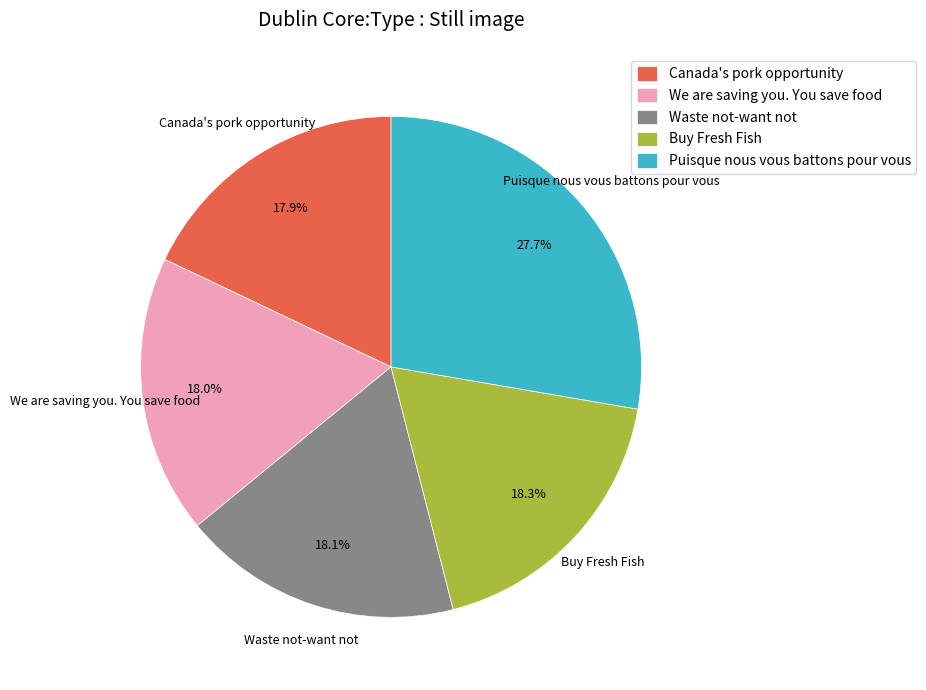

How many segments does this pie chart have?

5